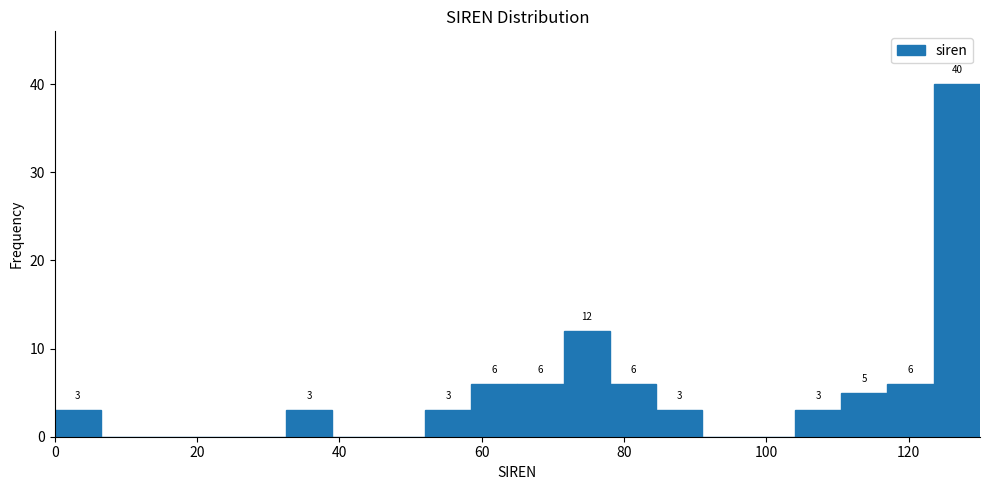

Read against the x-axis, roughly where is the centre of the tallest bar?

126